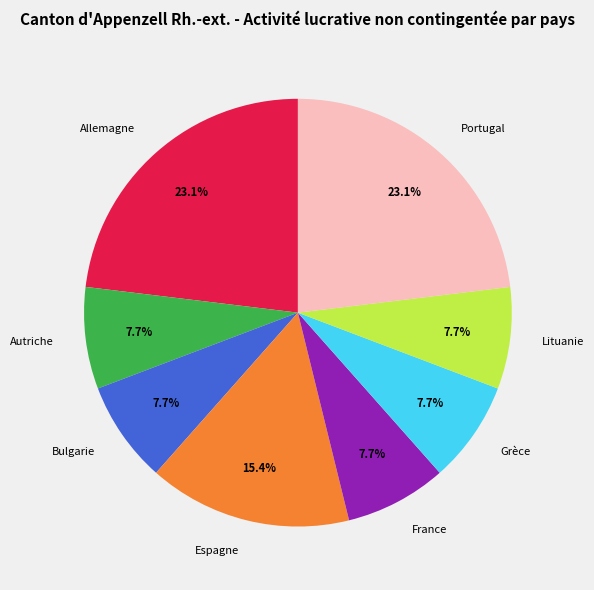

To the nearest percent, what is the difference between the largest and smallest slice percentages?

15%